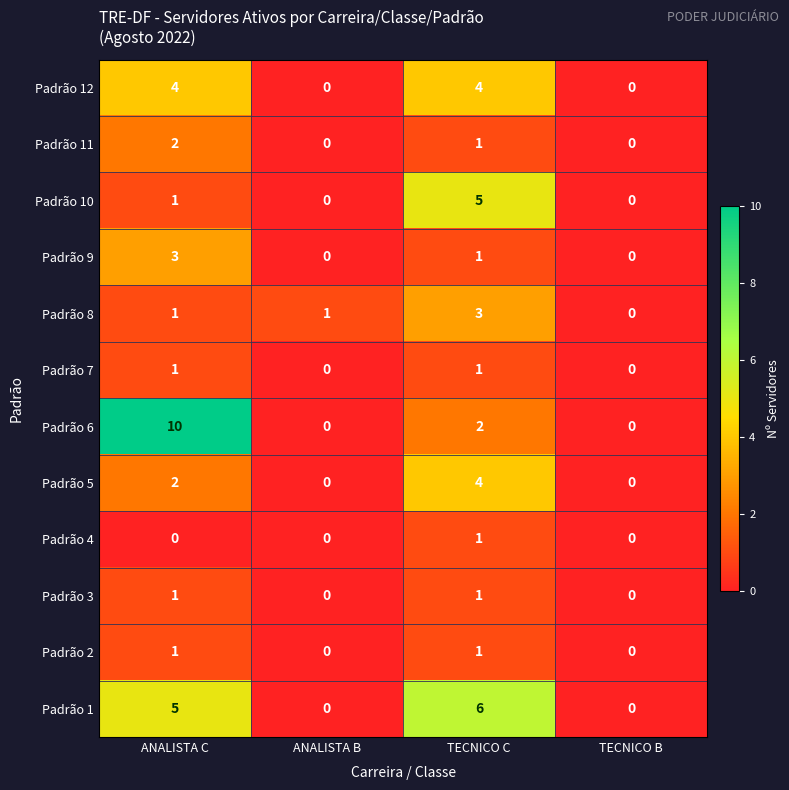

Which series has the largest range (max minus min)?

Padrão 6